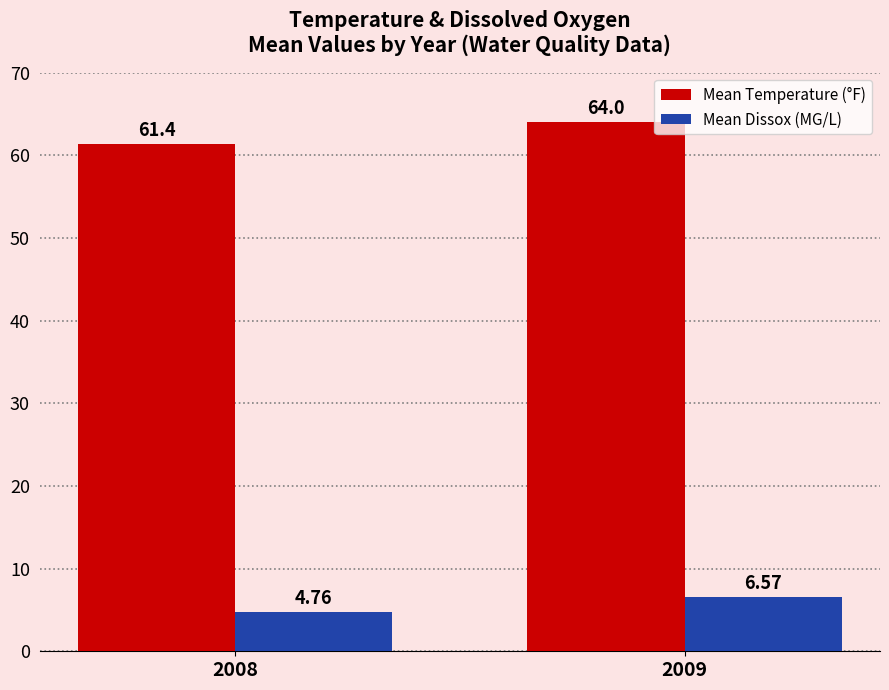

Which series changed the most between 2008 and 2009?

Mean Temperature (°F)